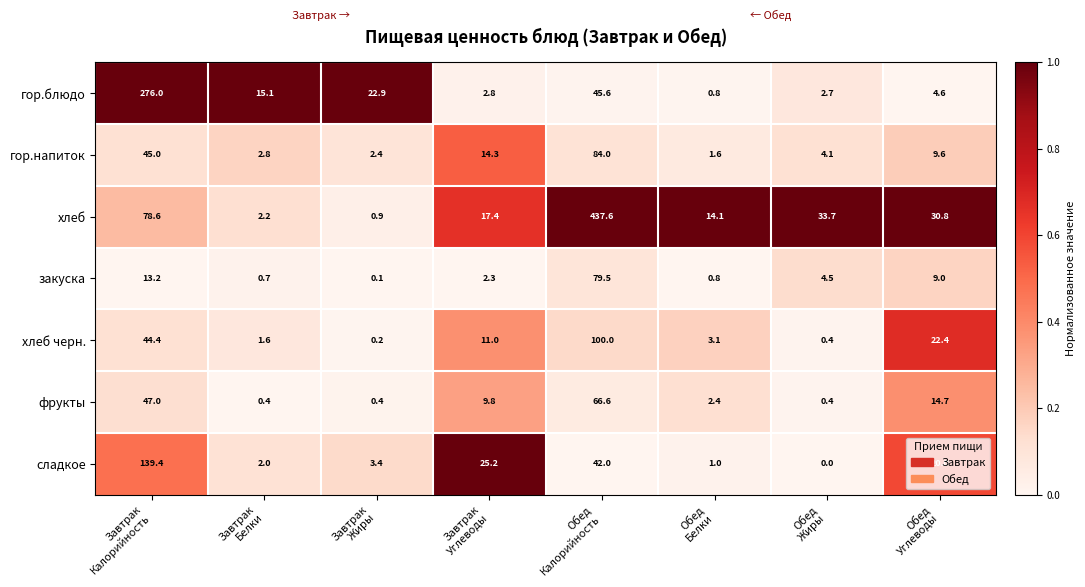

What is the average value of the хлеб series?

76.9